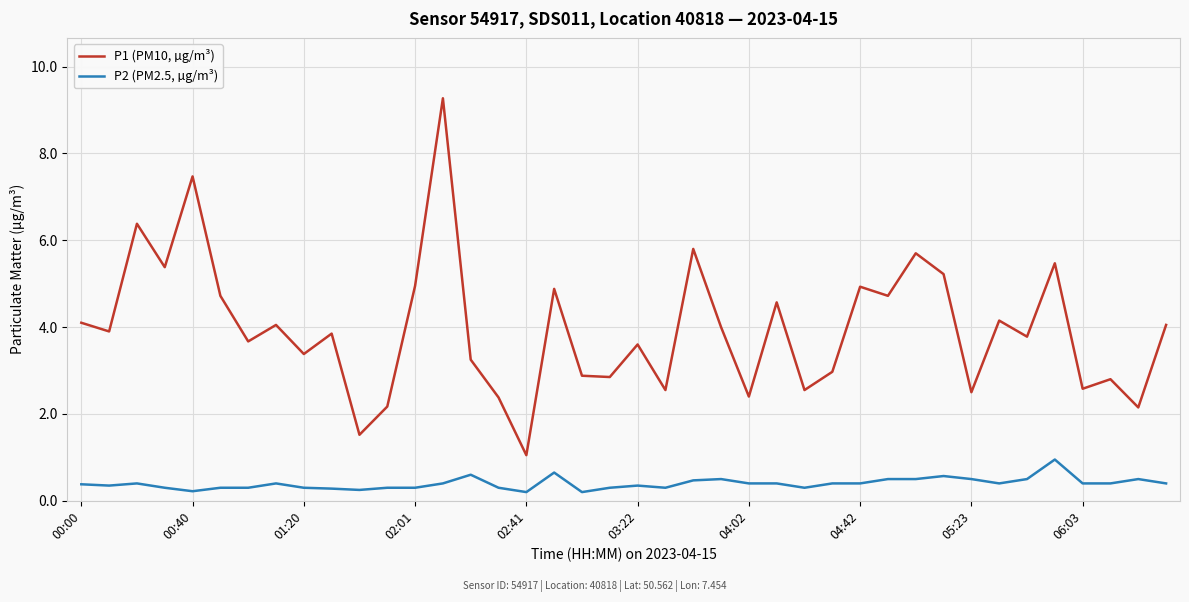

Which series has the largest range (max minus min)?

P1 (PM10, µg/m³)